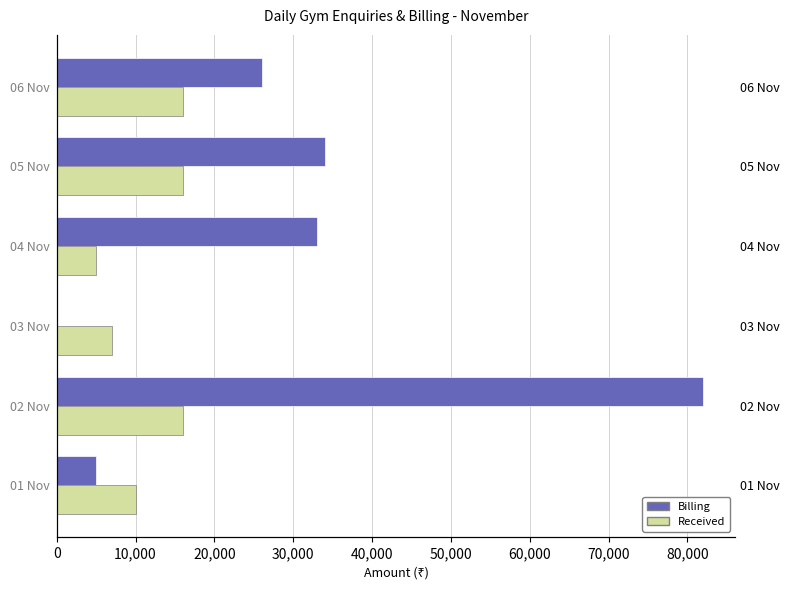

What is the sum of all Total Amount Received values?

69992